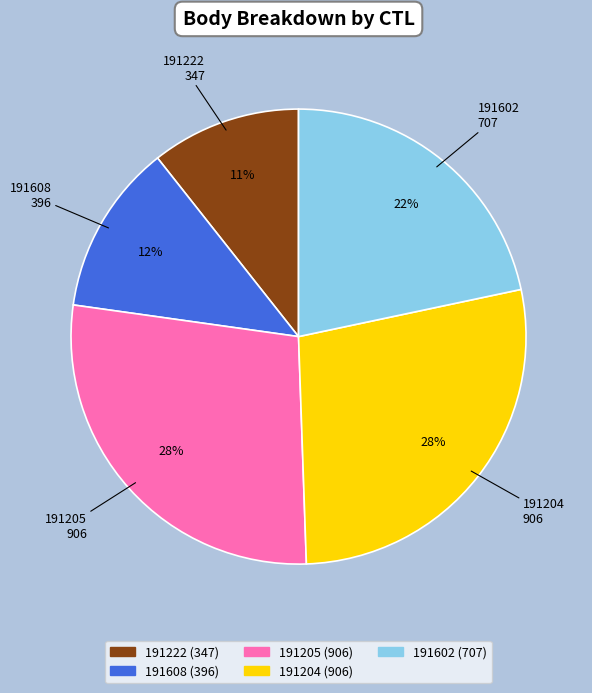

Combined, do 191204 and 191222 account for over 50%?

No